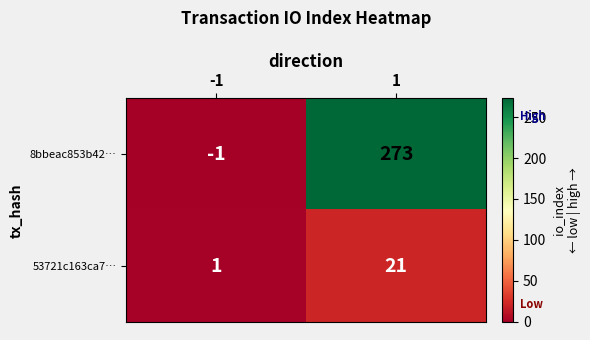

Is it true that 8bbeac853b42… equals 273 at 1?

True